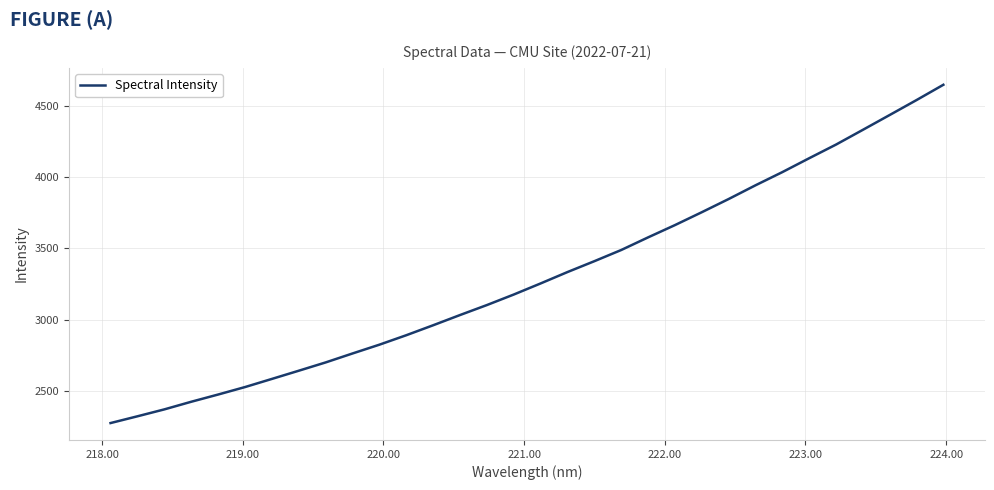

What is the maximum value shown in the chart?

4648.7